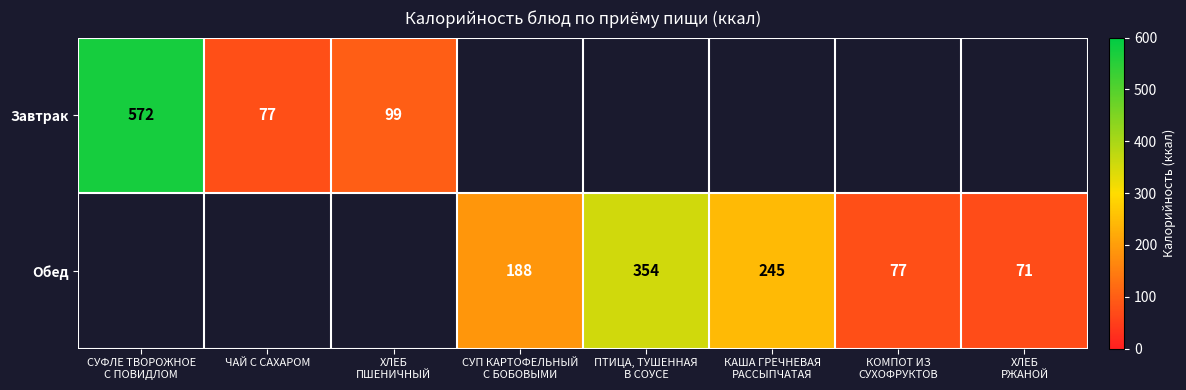

True or false: Завтрак has a value of 109 at ЧАЙ С САХАРОМ.

False